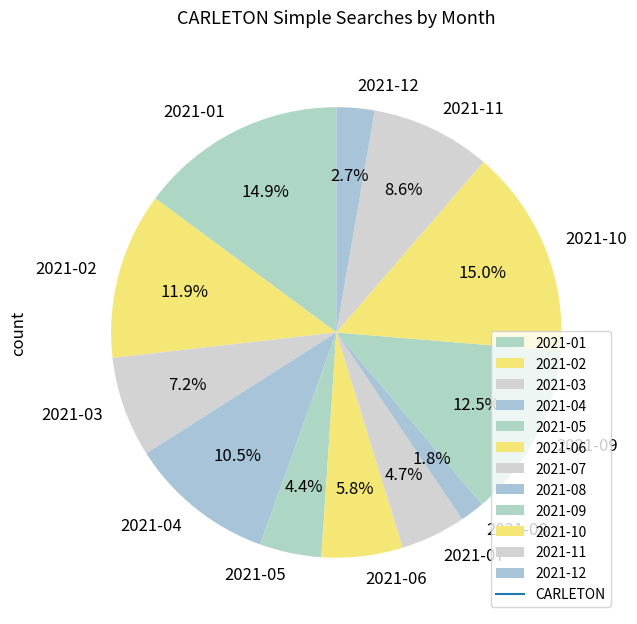

To the nearest percent, what is the average slice percentage?

8%